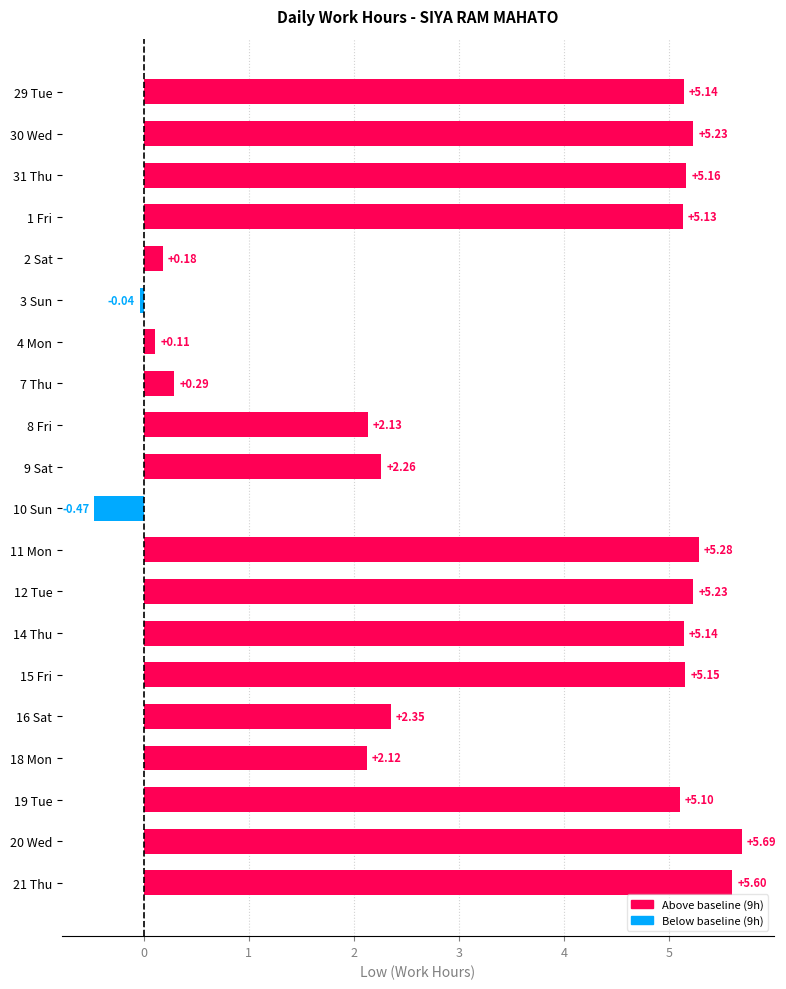

What is the sum of all values?

66.8